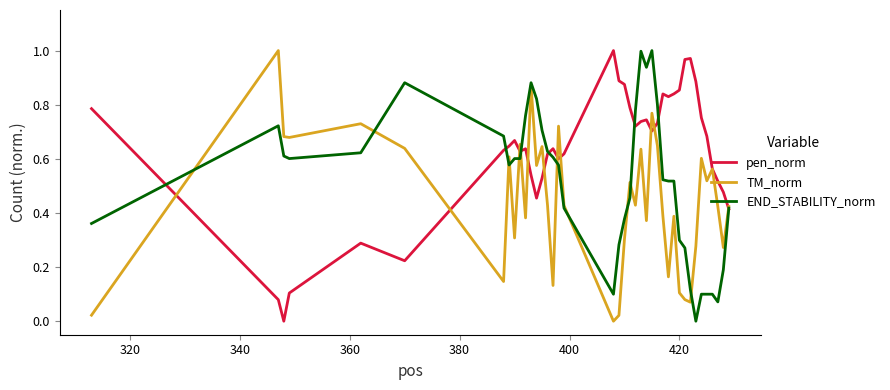

Which series has the largest total across all categories?

pen_norm